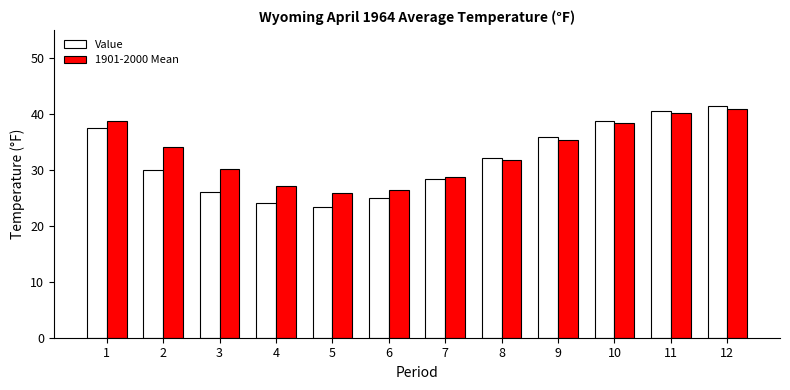

How many bars are there in each group?

2